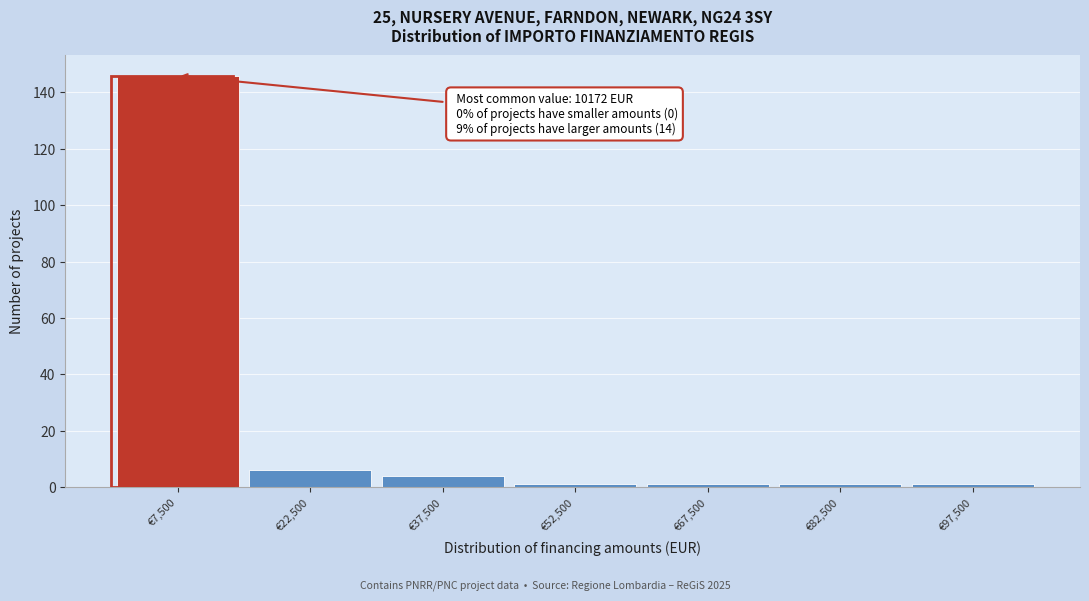

Which range on the x-axis has the tallest bar?

0 to 15000